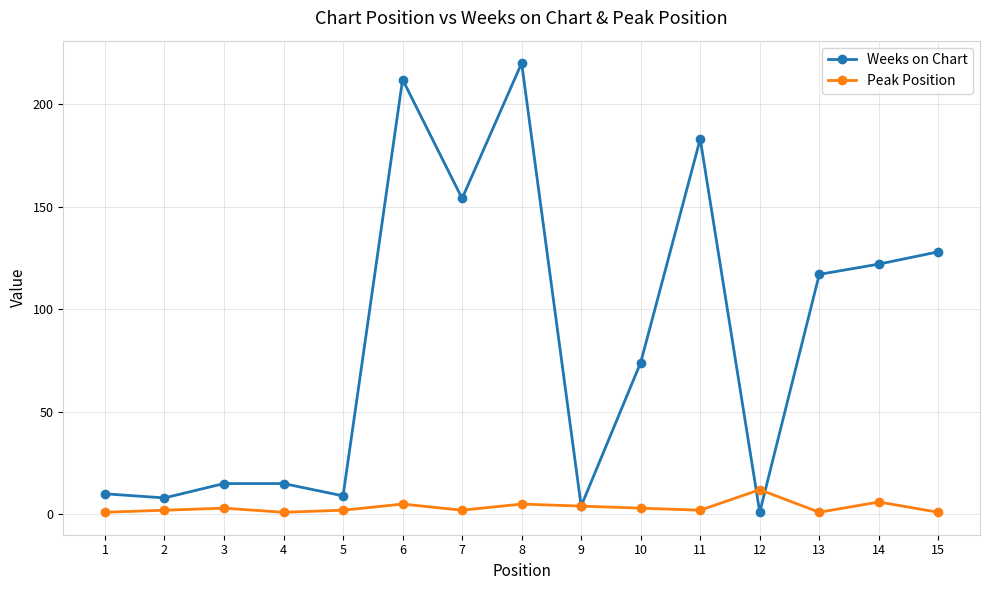

True or false: Peak Position has more than 1 interior local peaks.

True